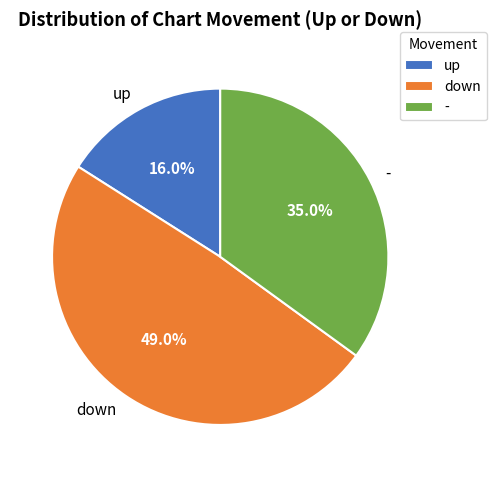

Does down account for over 50% of the chart?

No